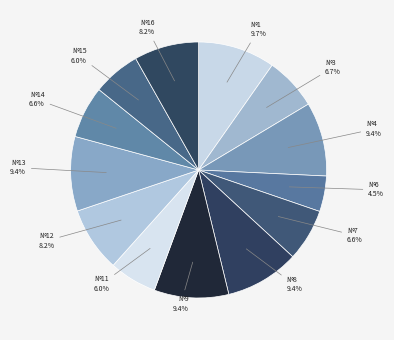

What is the ratio of the value at №7 to the value at №9?

0.7